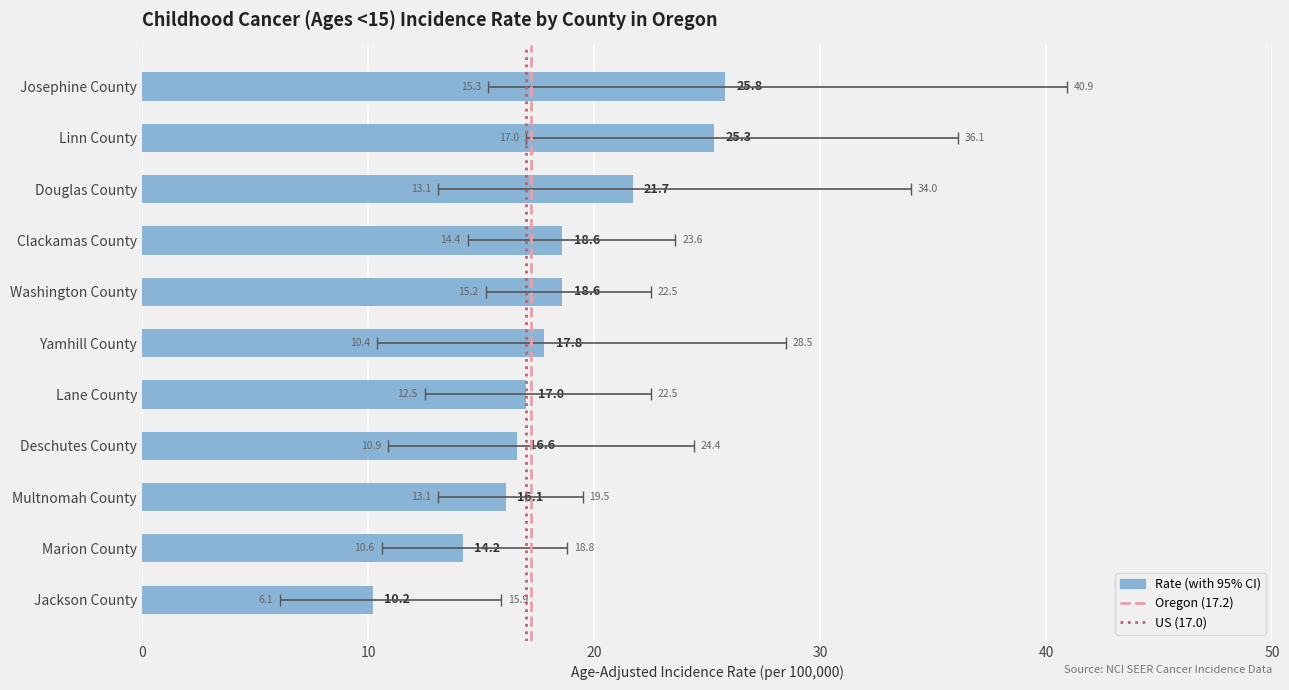

Between Marion County and Jackson County, which is larger?

Marion County